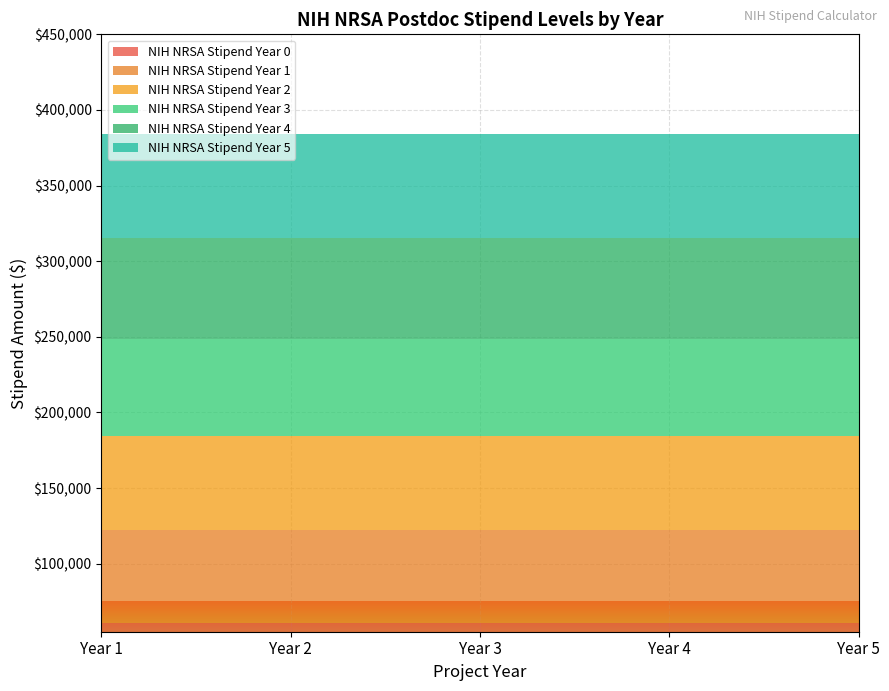

Reading left to right, transcribe all the data shown in this chart.

NIH NRSA Stipend Year 0: 61008	61008	61008	61008	61008
NIH NRSA Stipend Year 1: 61428	61428	61428	61428	61428
NIH NRSA Stipend Year 2: 61884	61884	61884	61884	61884
NIH NRSA Stipend Year 3: 64356	64356	64356	64356	64356
NIH NRSA Stipend Year 4: 66492	66492	66492	66492	66492
NIH NRSA Stipend Year 5: 68964	68964	68964	68964	68964